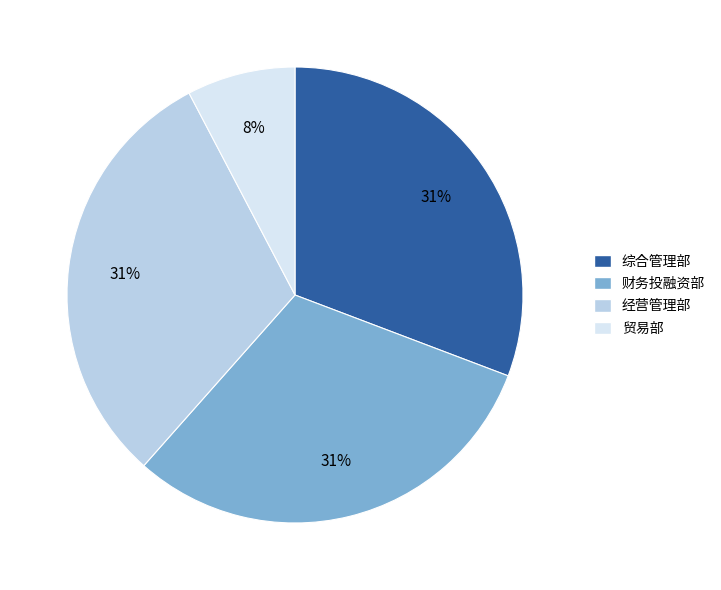

Is the sum of 综合管理部 and 经营管理部 greater than half?

Yes